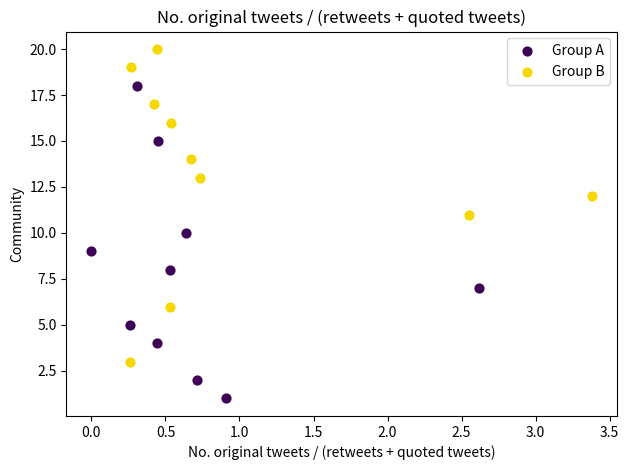

Which series contains the lowest Y value?

Group A